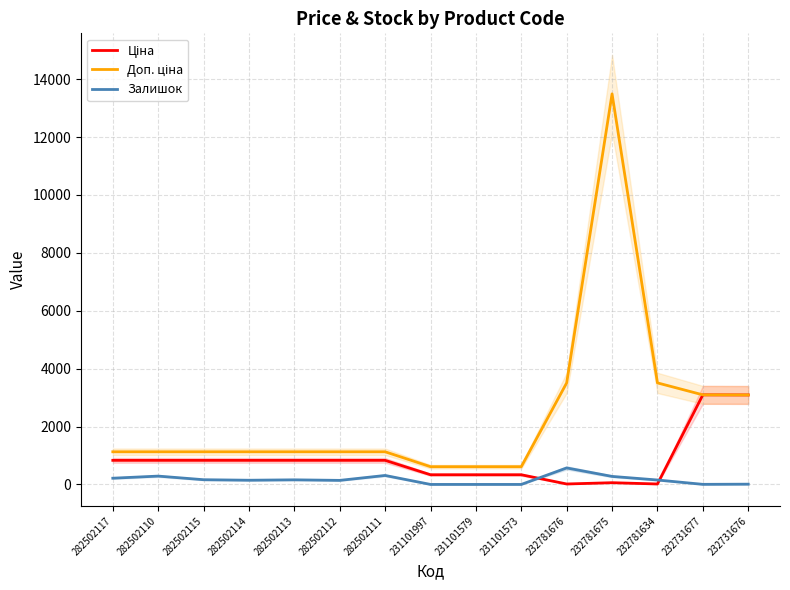

At which label does Залишок reach its minimum?

231101997